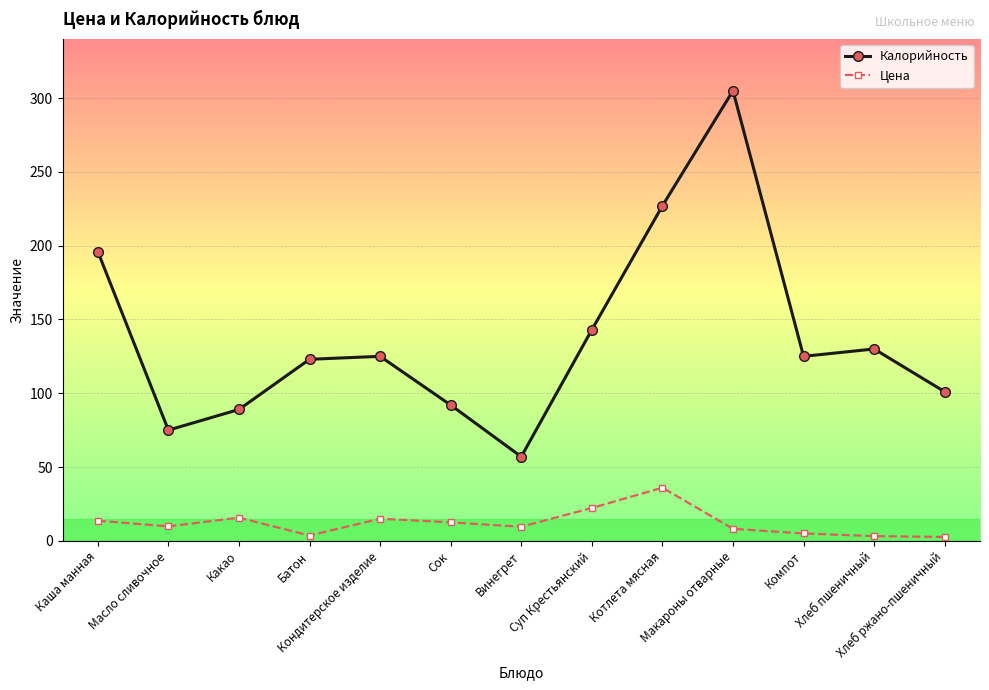

True or false: Калорийность has more than 1 interior local peaks.

True